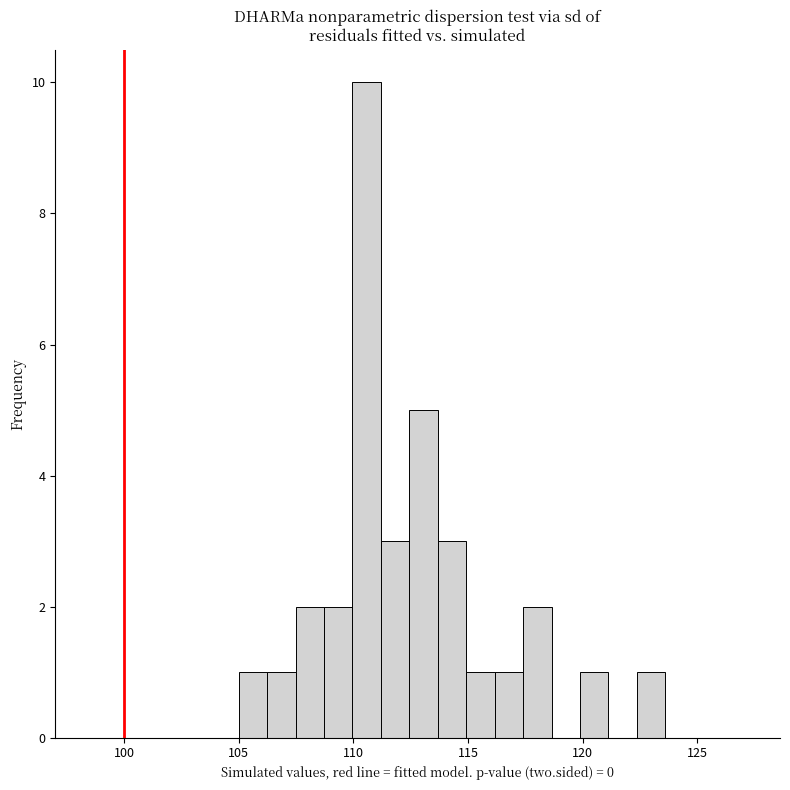

Read against the x-axis, roughly where is the centre of the tallest bar?

110.5